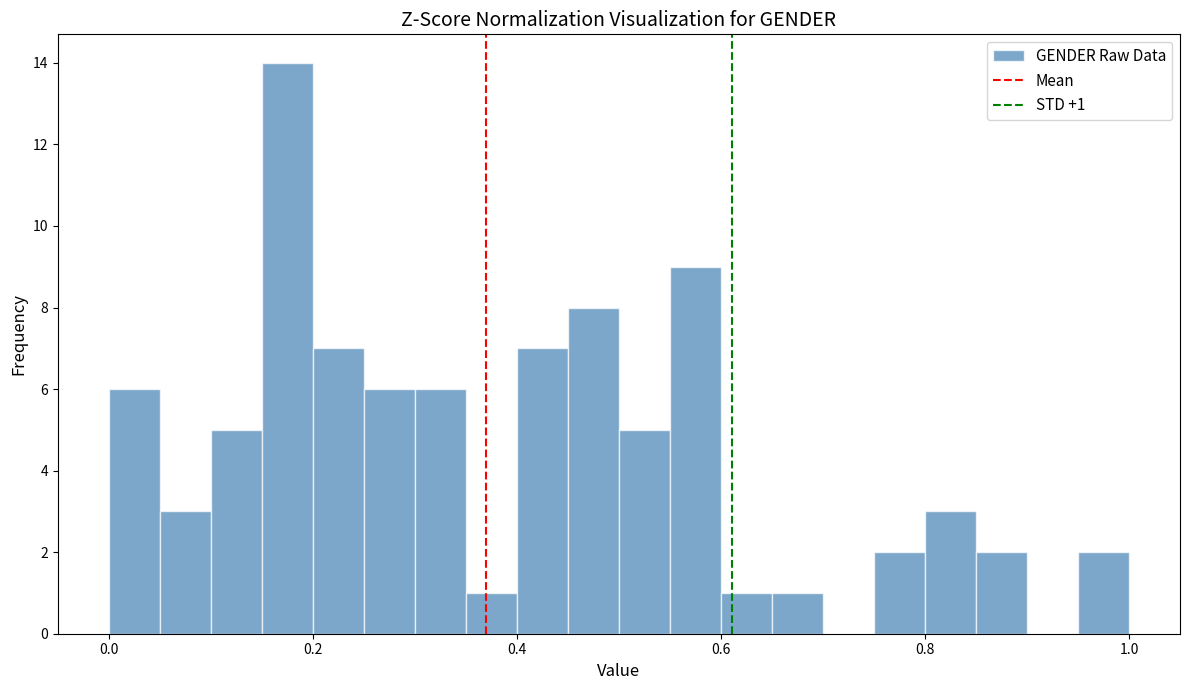

Read against the x-axis, roughly where is the centre of the tallest bar?

0.18